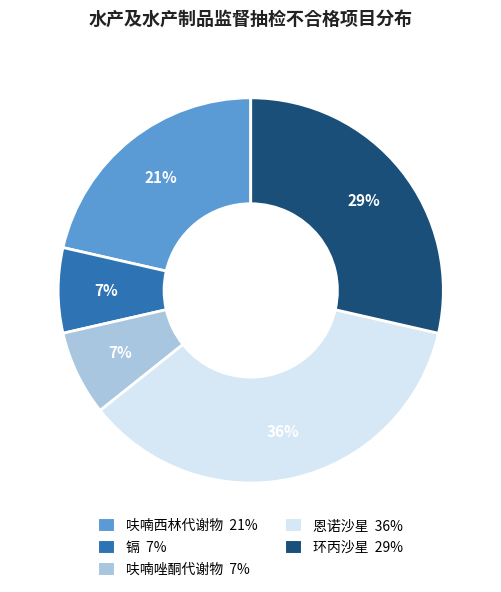

Which slice is the largest?

恩诺沙星